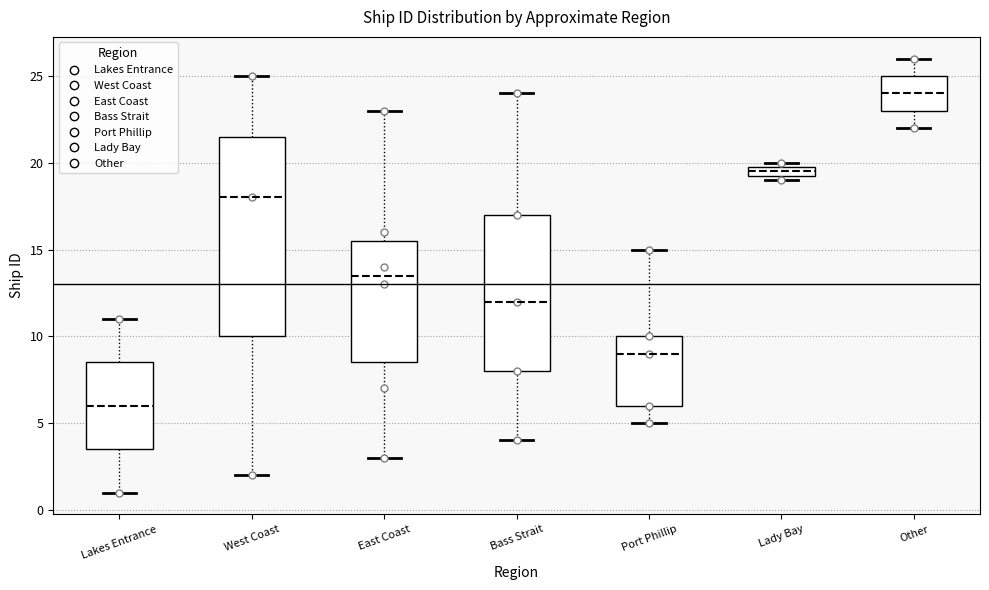

Comparing the boxes themselves (not the whiskers), which one is the tallest?

West Coast